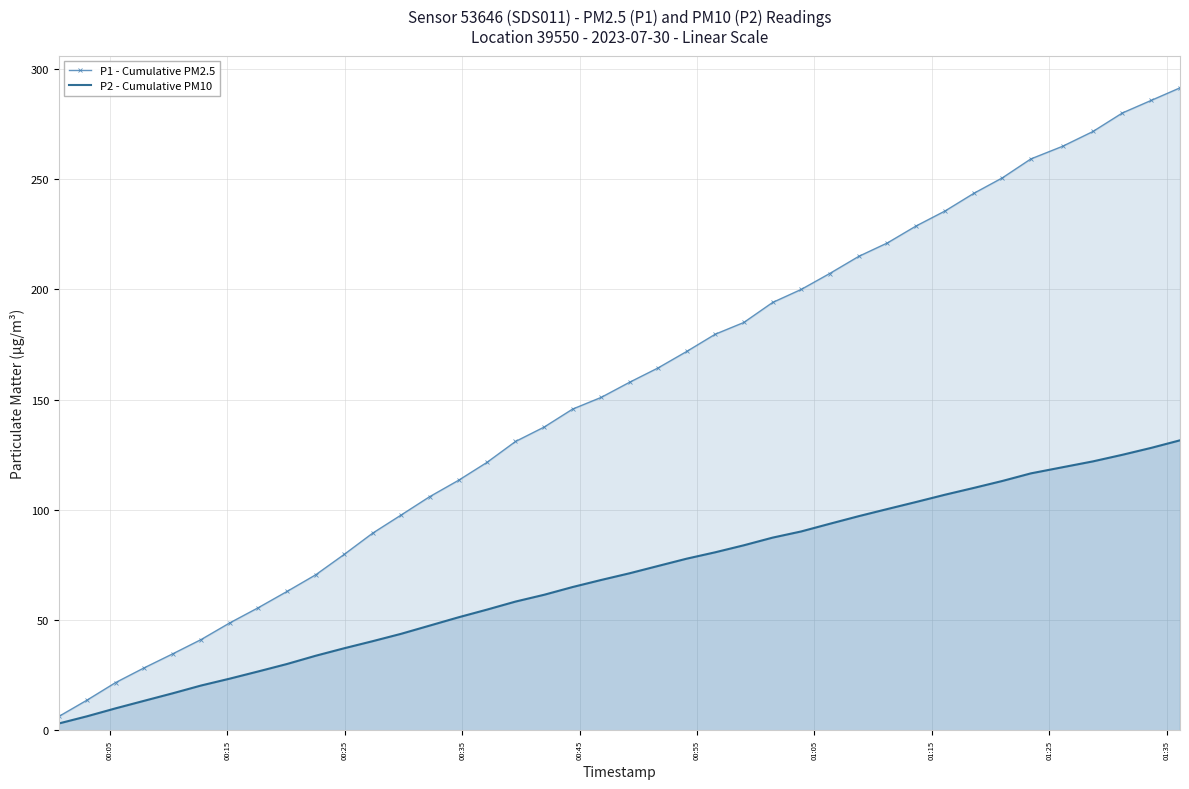

Which series has the largest total across all categories?

P1 - Cumulative PM2.5